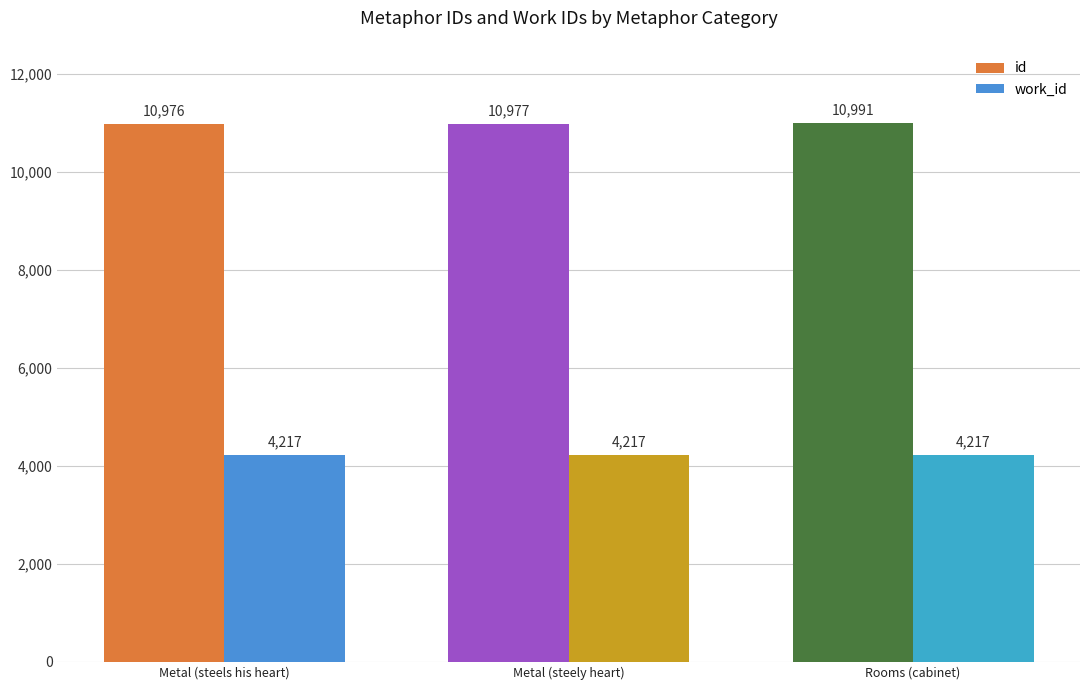

Is it true that work_id equals 4217 at Rooms (cabinet)?

True